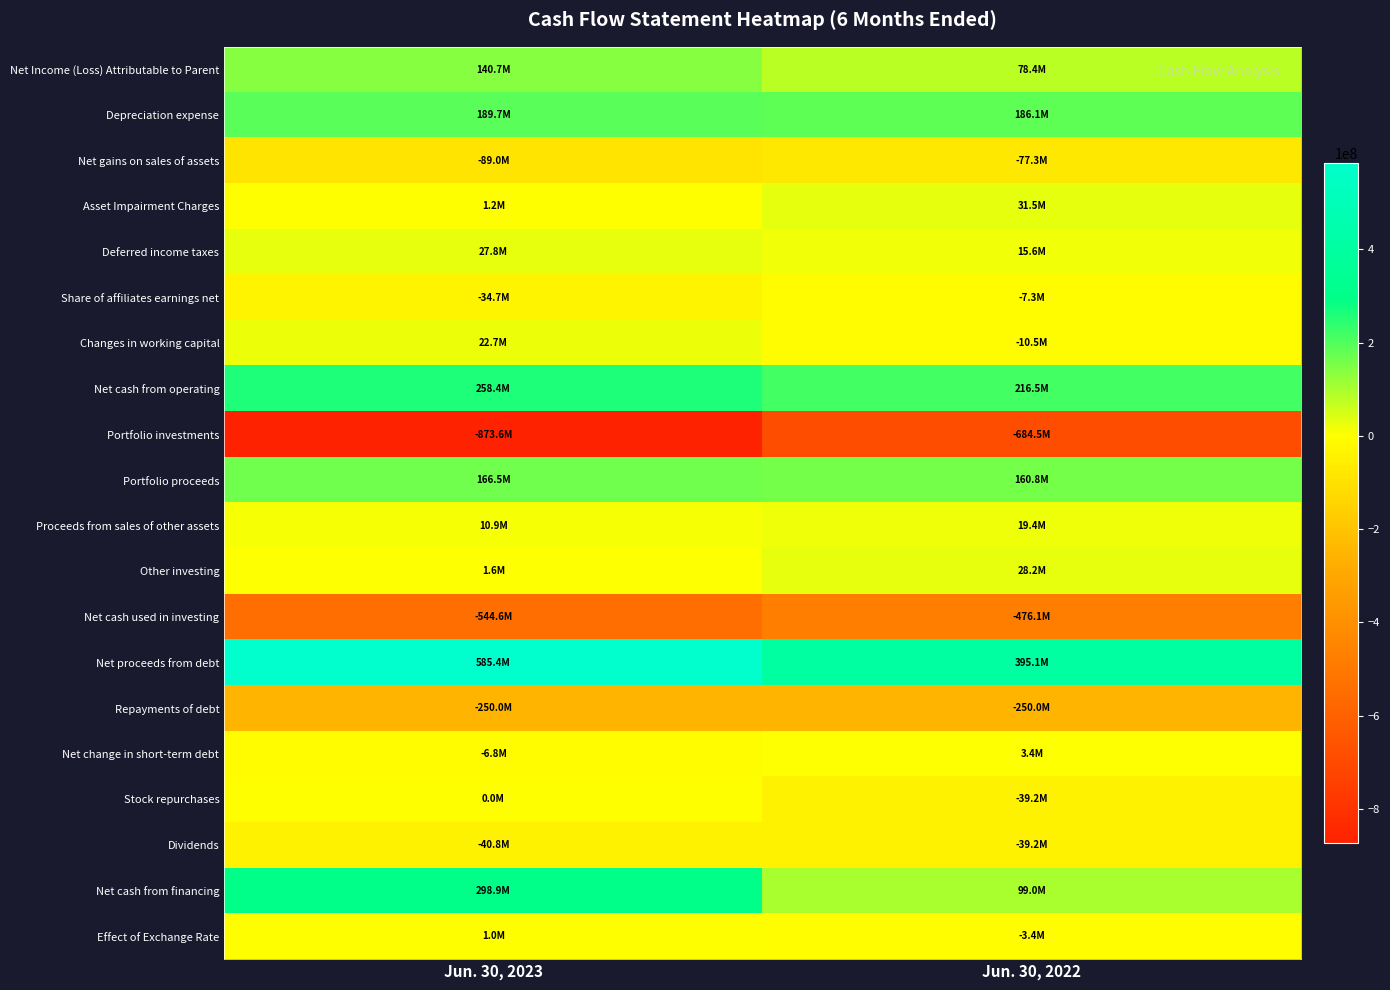

What is the spread (max minus min) of values at Jun. 30, 2023?

1459000000